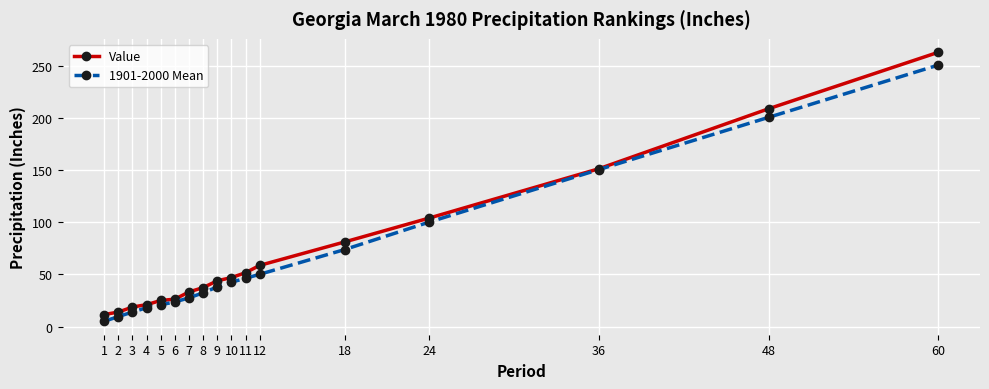

The value of 1901-2000 Mean at 8 is 53.7. True or false?

False